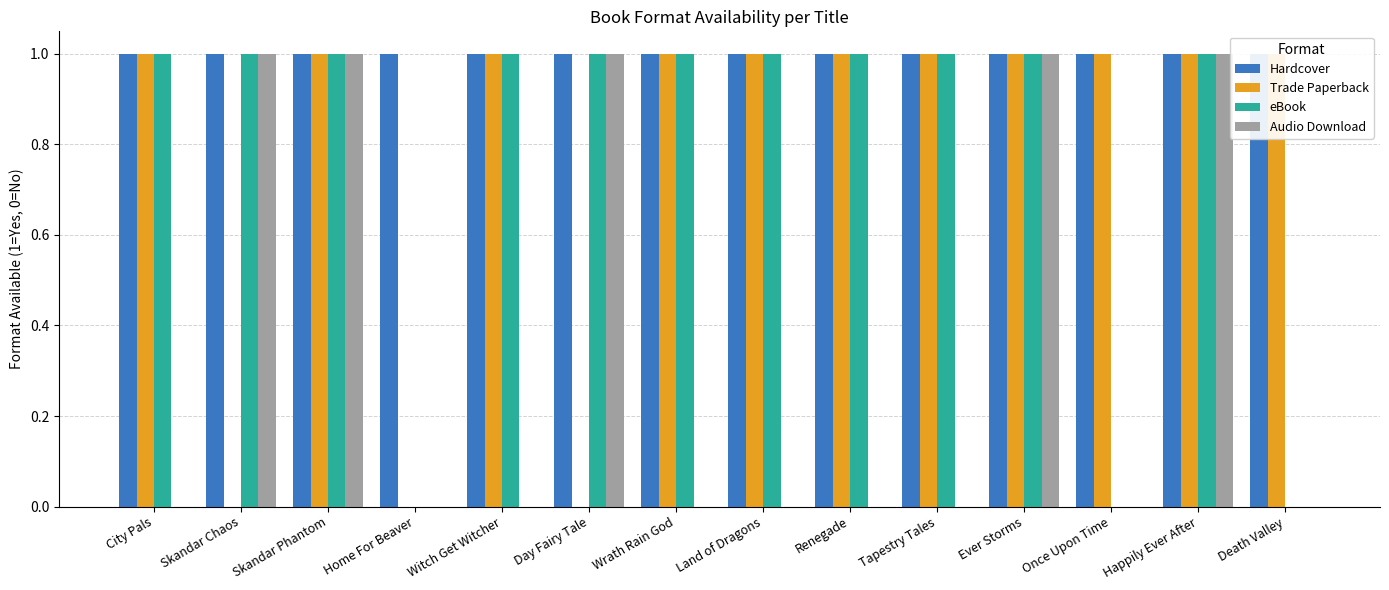

At which label is eBook closest to 0?

Home For Beaver